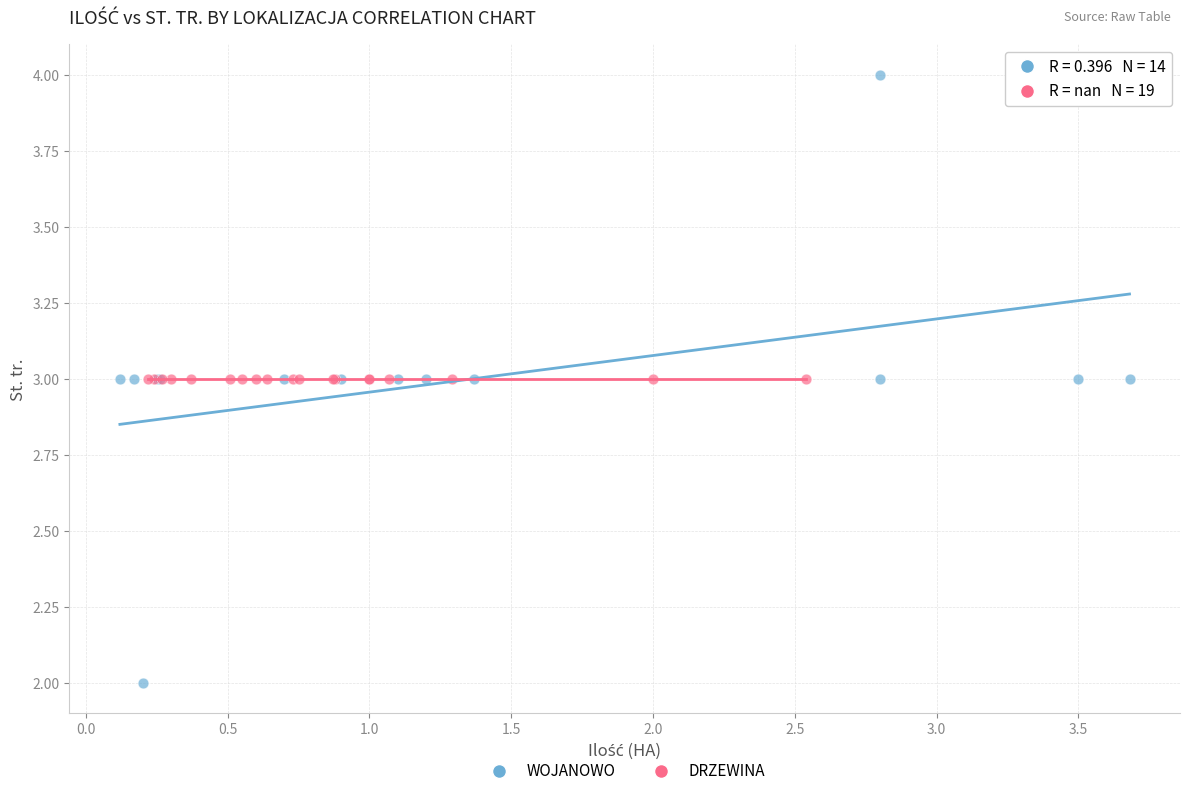

Which series contains the highest Y value?

WOJANOWO